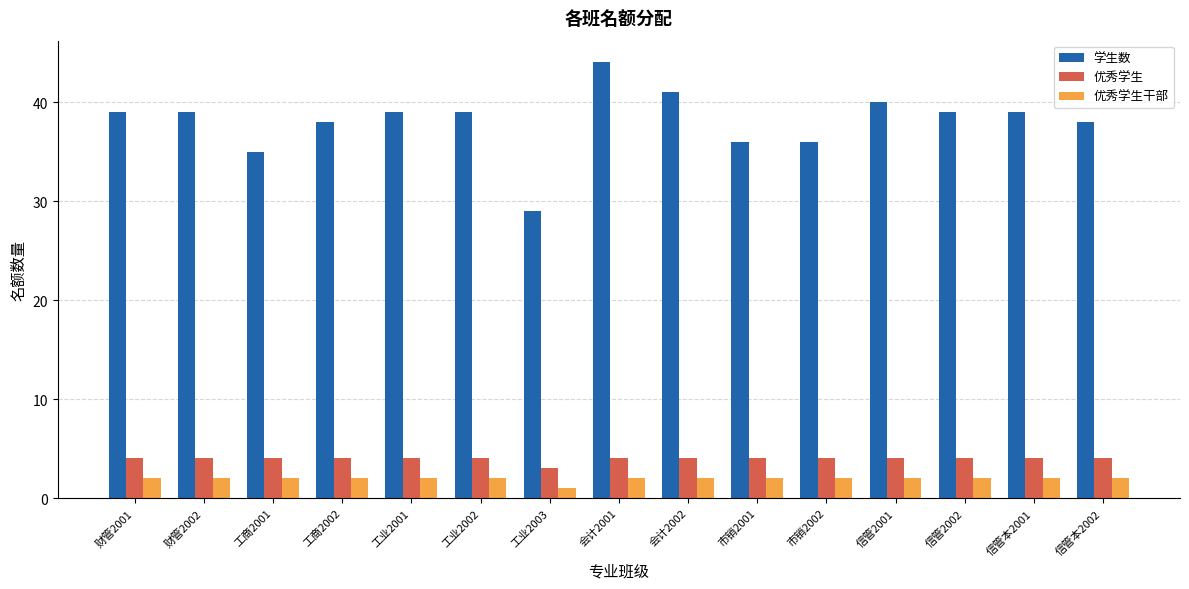

What position from the left is 工商2002?

4